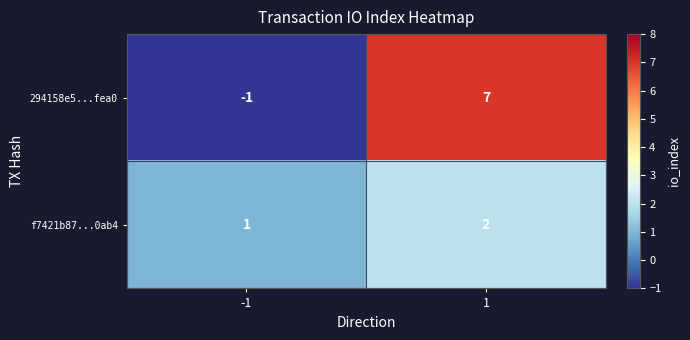

The value of f7421b87...0ab4 at 1 is 3. True or false?

False